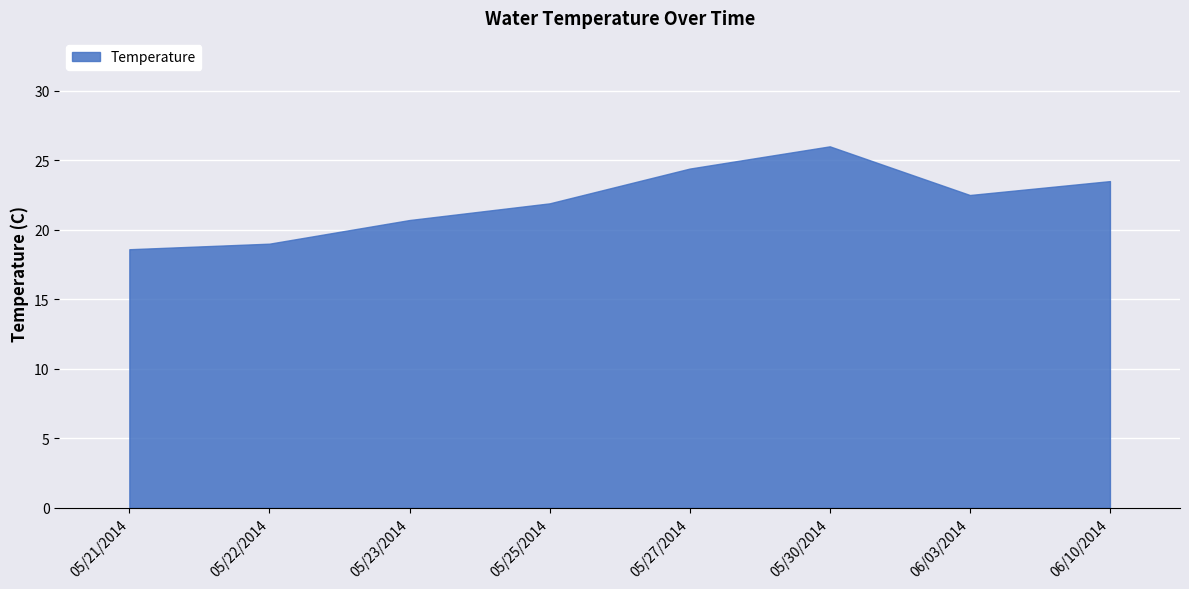

Reading right to left, extract all data points from this chart.

23.5	22.5	26.0	24.4	21.9	20.7	19.0	18.6